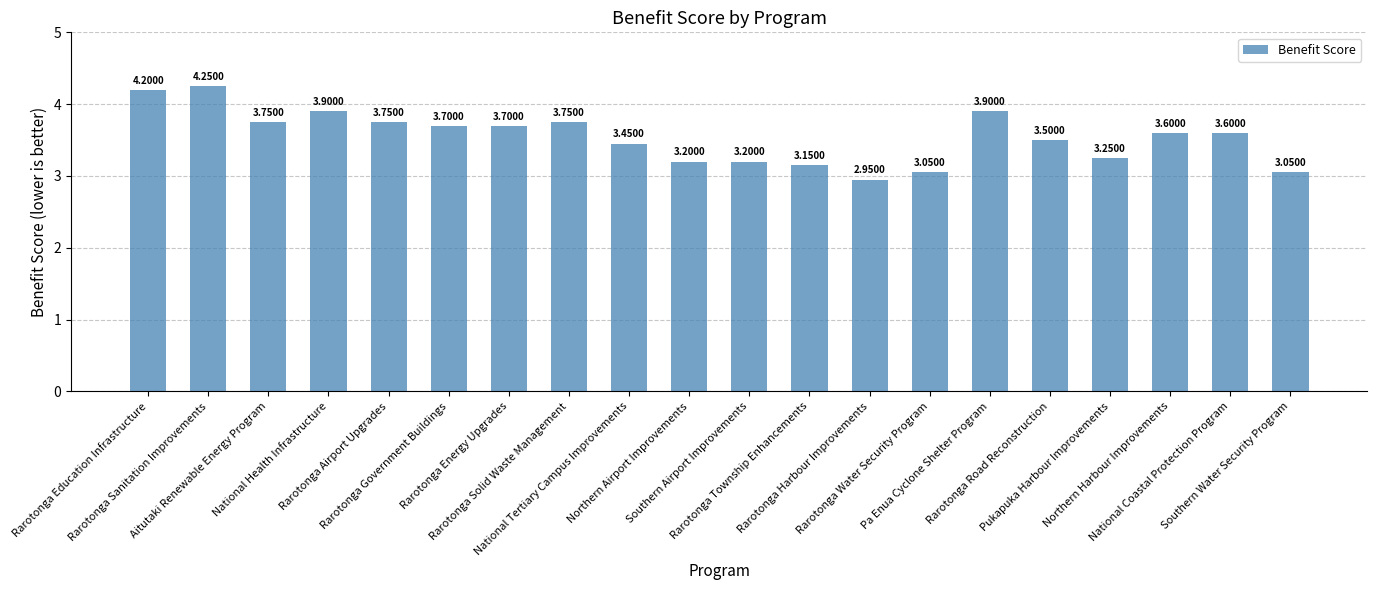

What is the average value?

3.5